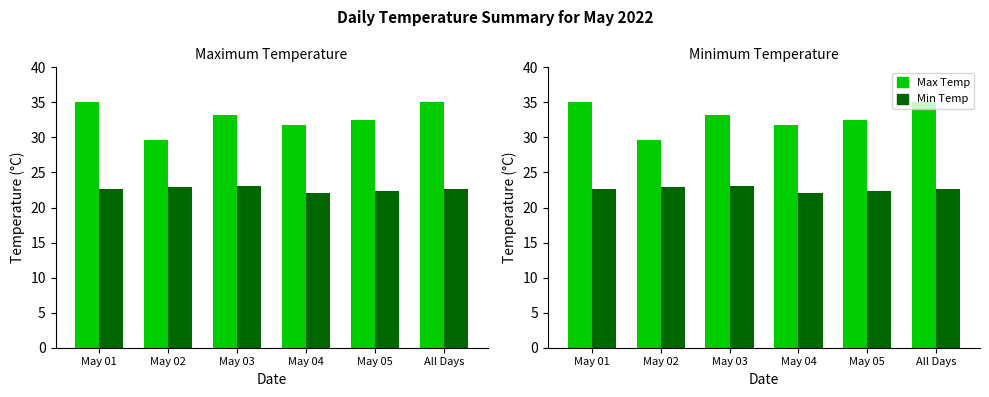

What are all the series names shown in the legend?

Max Temp, Min Temp